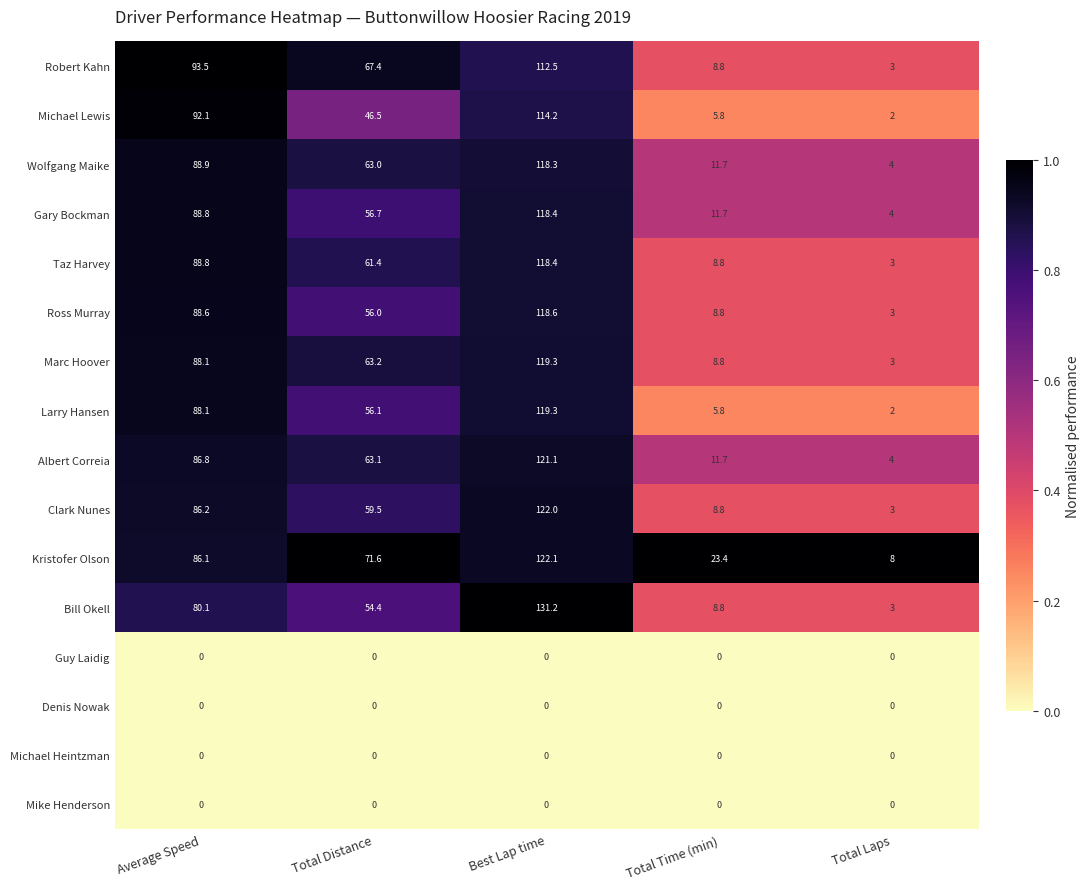

Rank the categories by Michael Lewis value from highest to lowest.

Best Lap time, Average Speed, Total Distance, Total Time (min), Total Laps